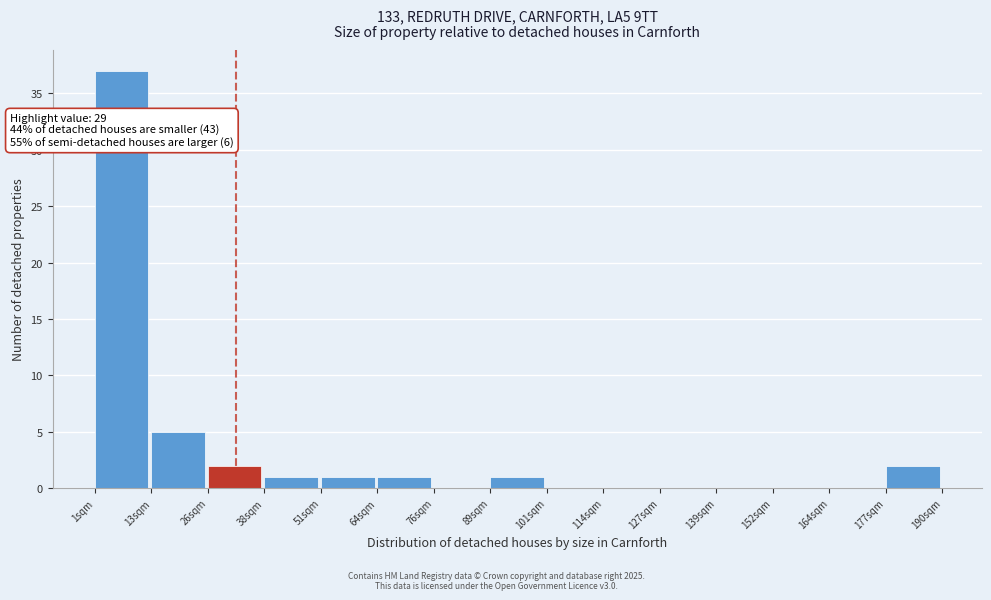

Over which range of the x-axis is the bar tallest?

1.0 to 13.6